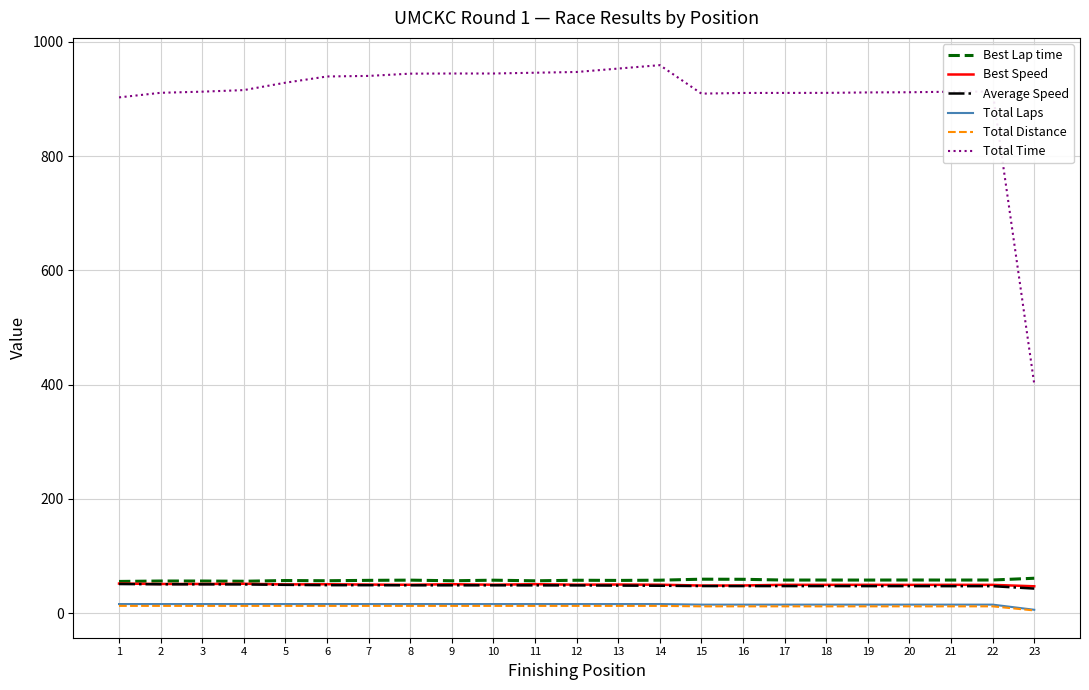

True or false: Best Lap time and Total Distance intersect in this chart.

False